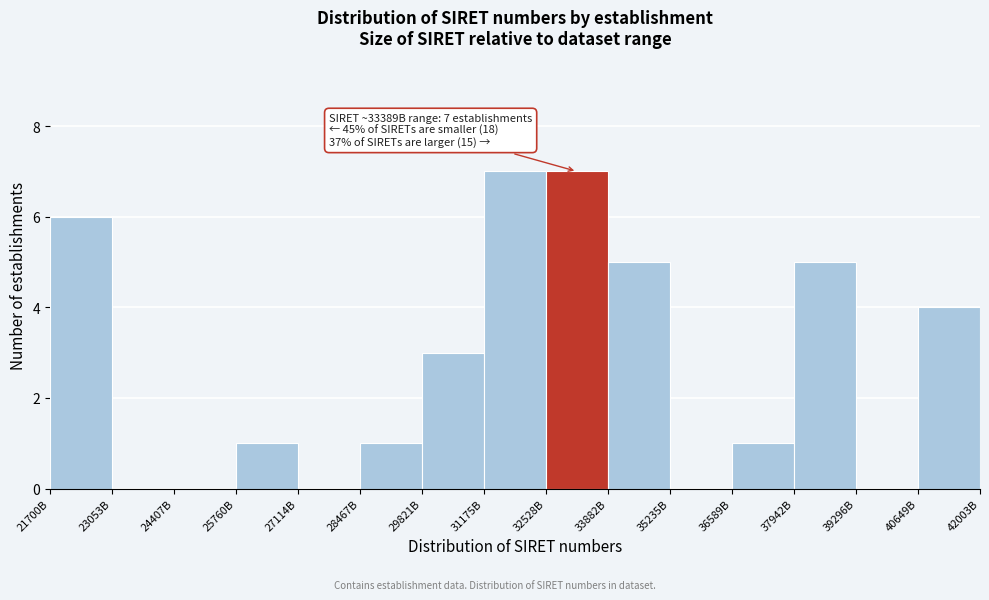

Reading left to right, extract all data points from this chart.

21700B=6	23053B=0	24407B=0	25760B=1	27114B=0	28467B=1	29821B=3	31175B=7	32528B=7	33882B=5	35235B=0	36589B=1	37942B=5	39296B=0	40649B=4